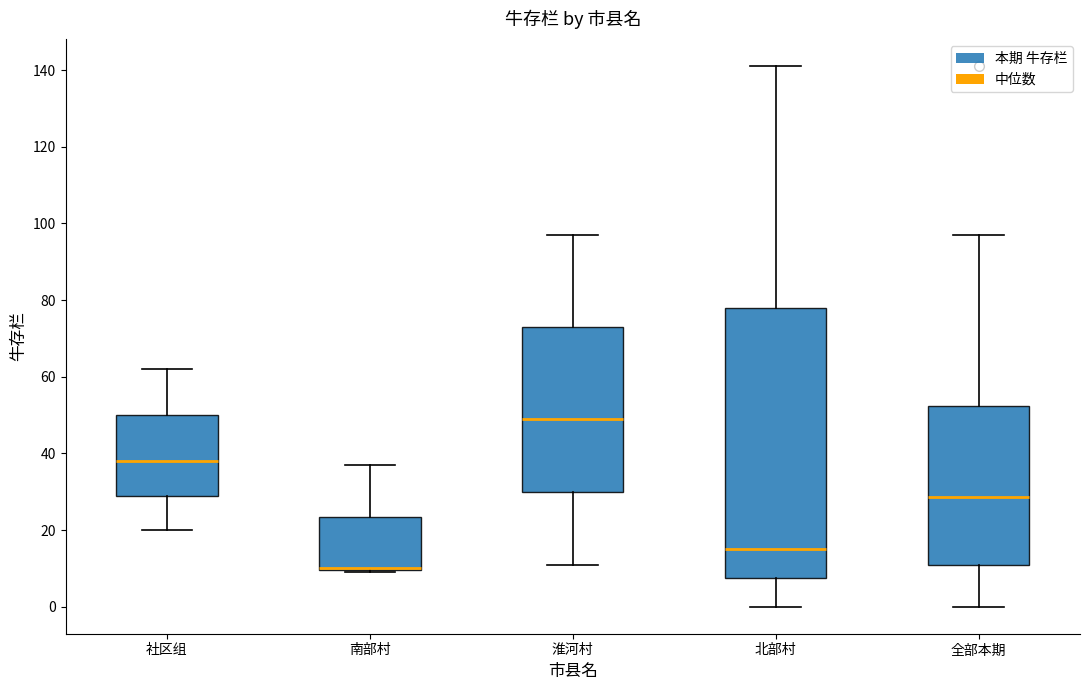

Where does the median line of the box for 北部村 sit on the y-axis? The values are not printed on the chart, so give them approximately, as read against the axis.

16